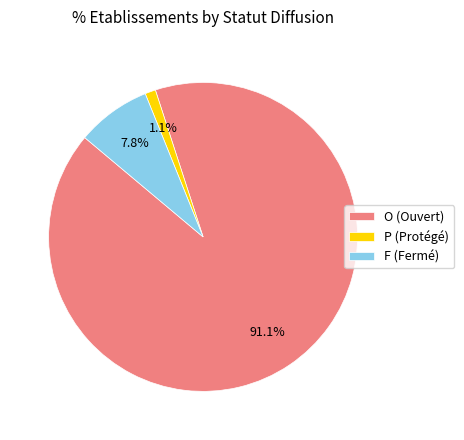

Combined, do O (Ouvert) and P (Protégé) account for over 50%?

Yes